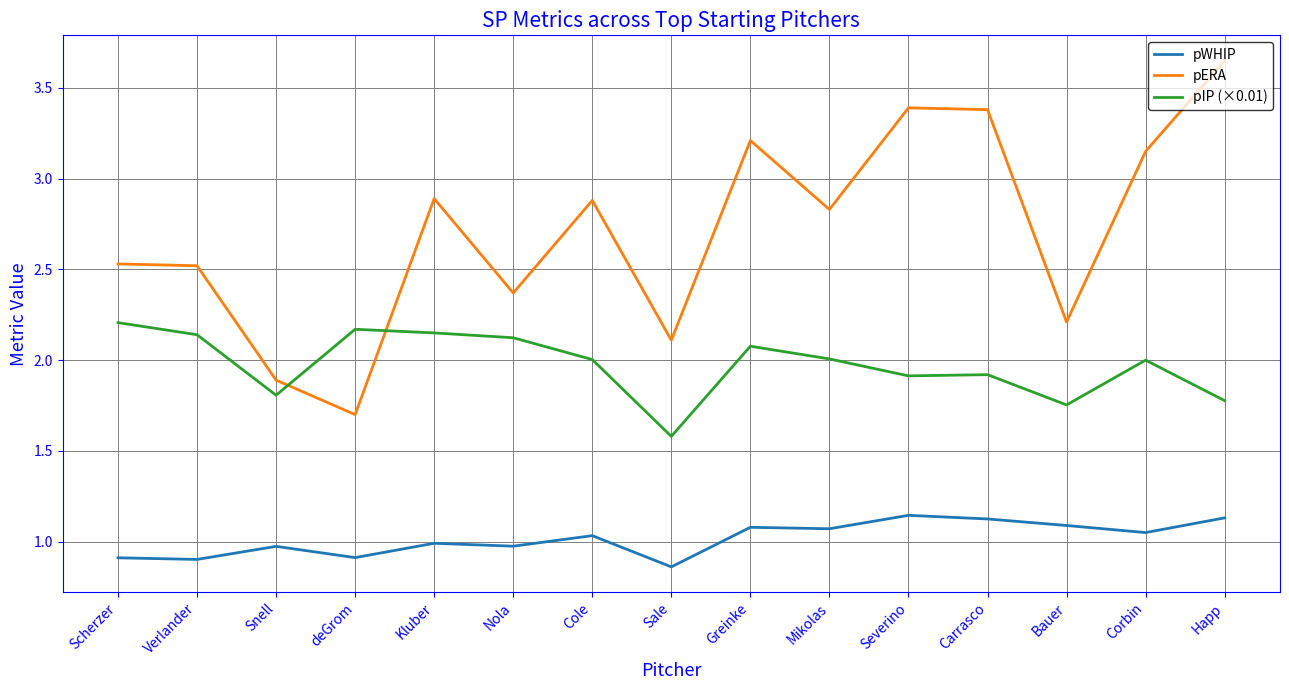

What is the highest value of the pIP (×0.01) series?

2.2